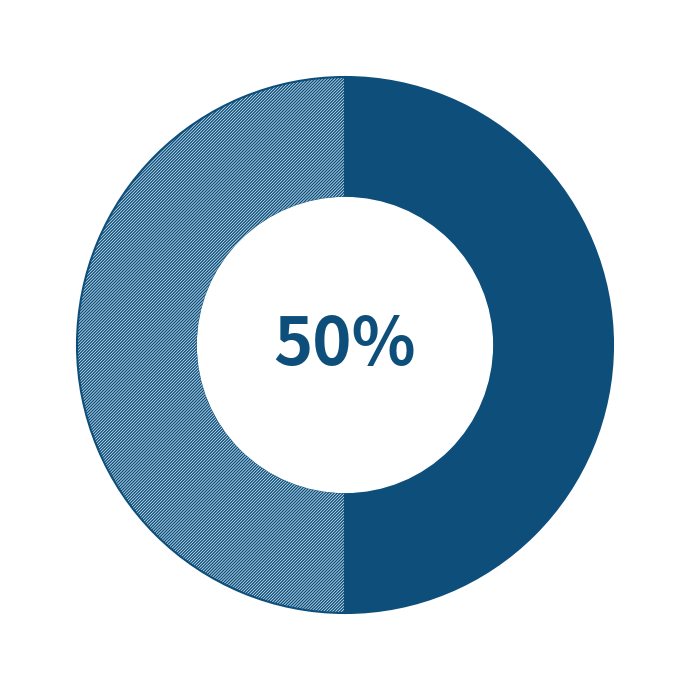

How many segments does this pie chart have?

2